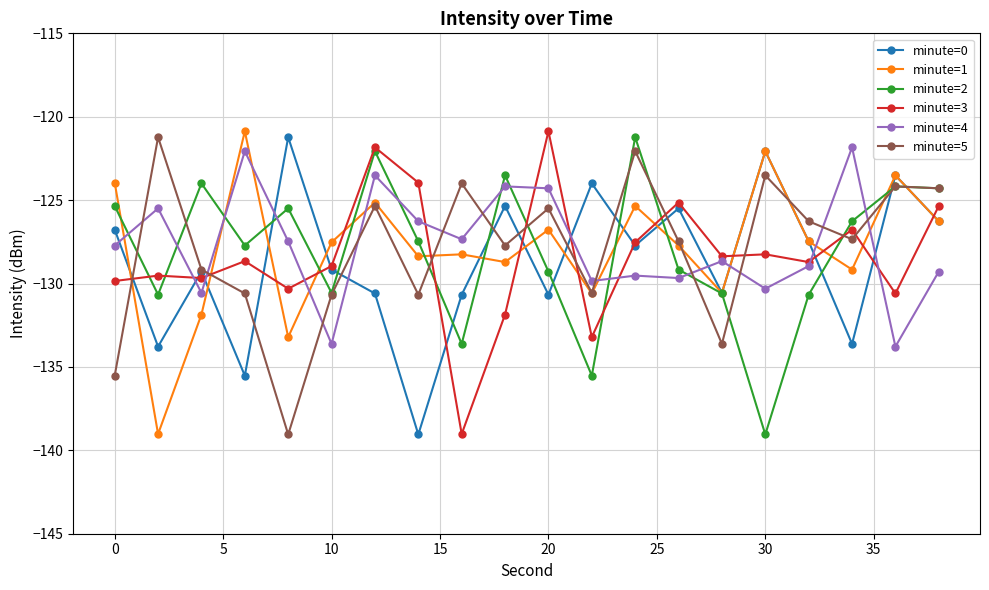

What is the value of the minute=3 point at the 17th from the left?

-128.7